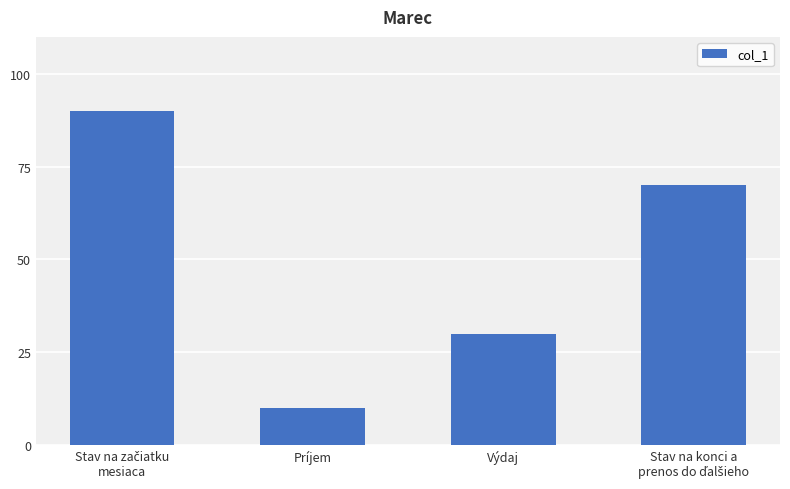

What is the sum of all values?

200